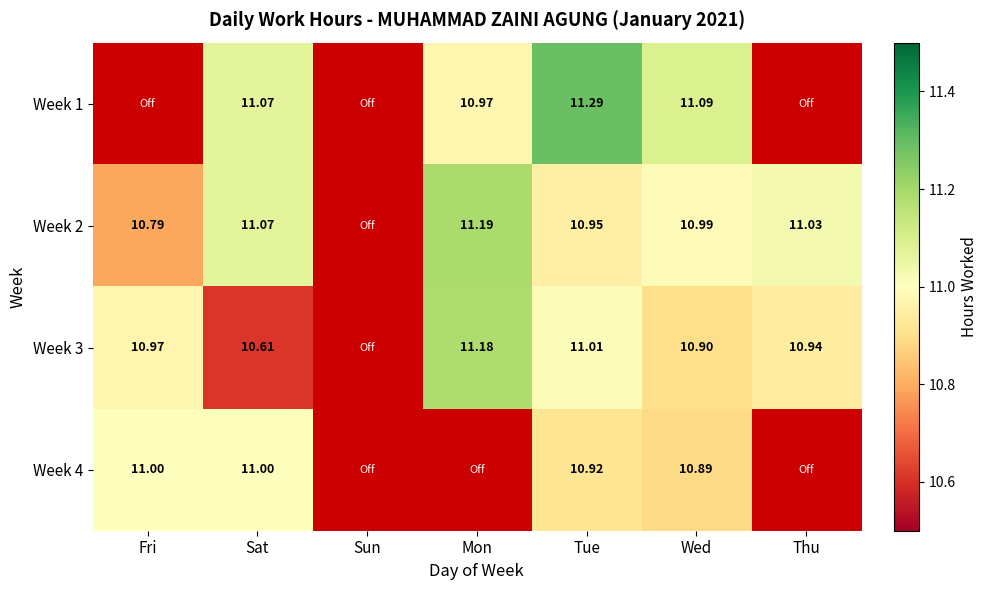

Which label corresponds to the smallest value in the chart?

Sat